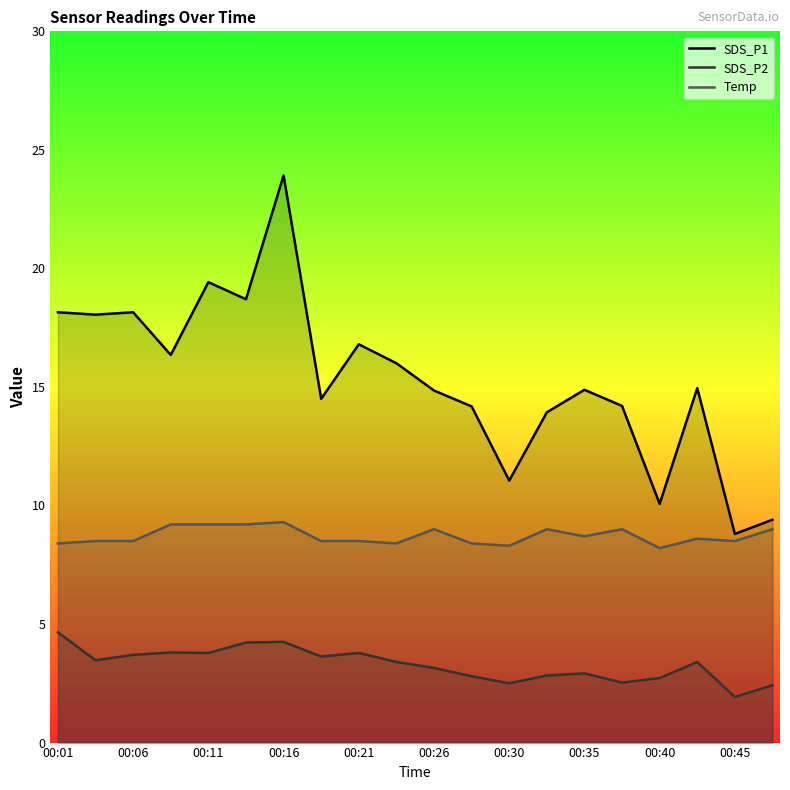

Is it true that SDS_P1 equals 10.1 at 00:40?

True